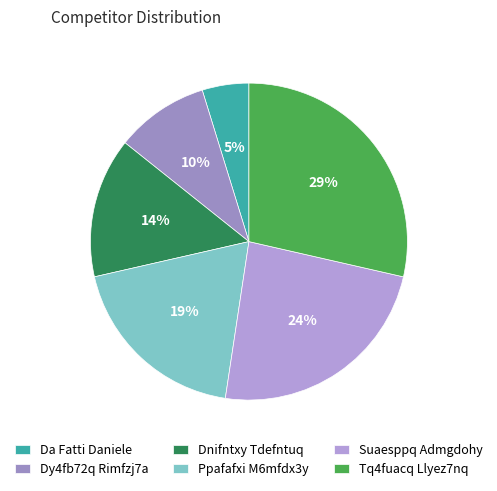

Count the number of slices in the pie.

6